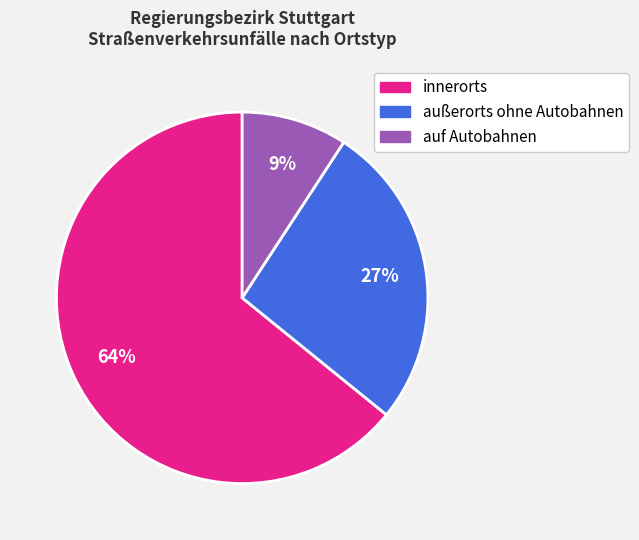

To the nearest percent, what portion does außerorts ohne Autobahnen represent?

27%